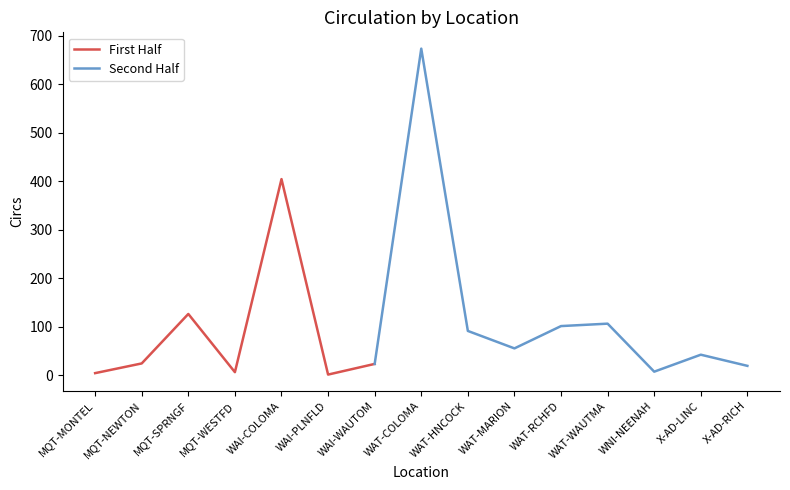

The value at WAI-WAUTOM is 41. True or false?

False